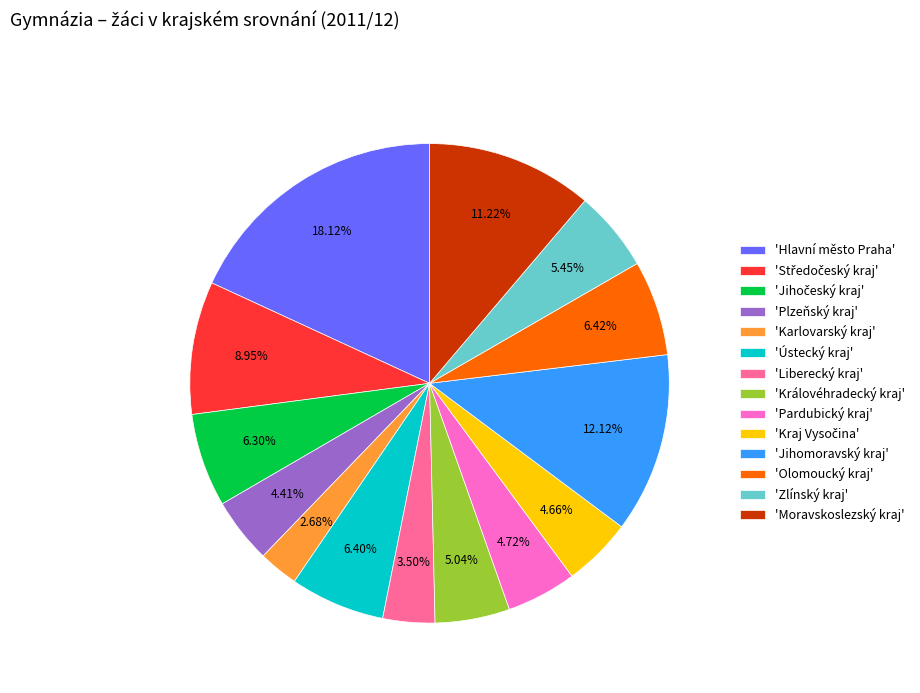

How many slices are in this pie chart?

14